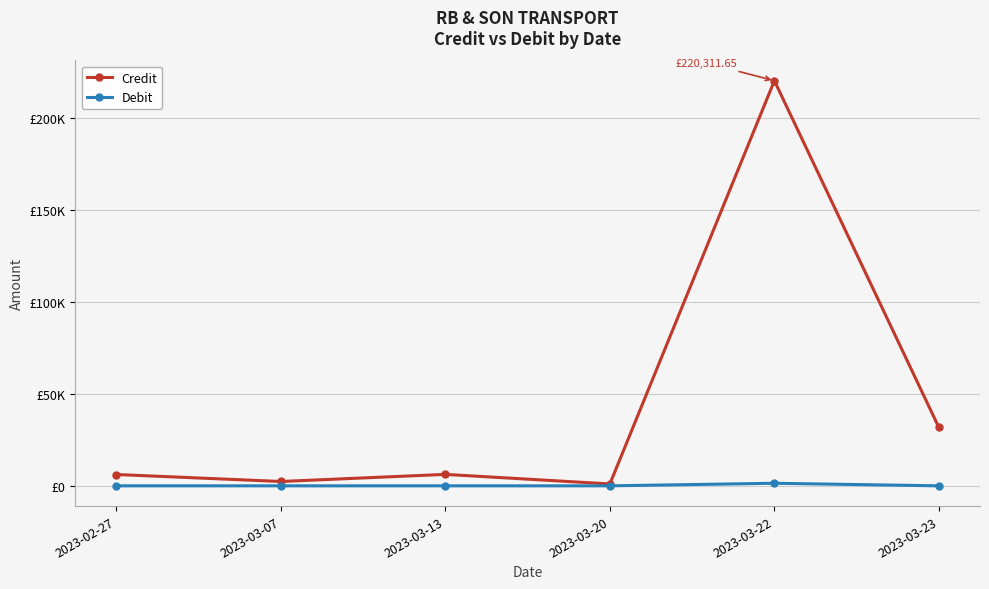

What is the total value across all series at 2023-03-07?

2363.4